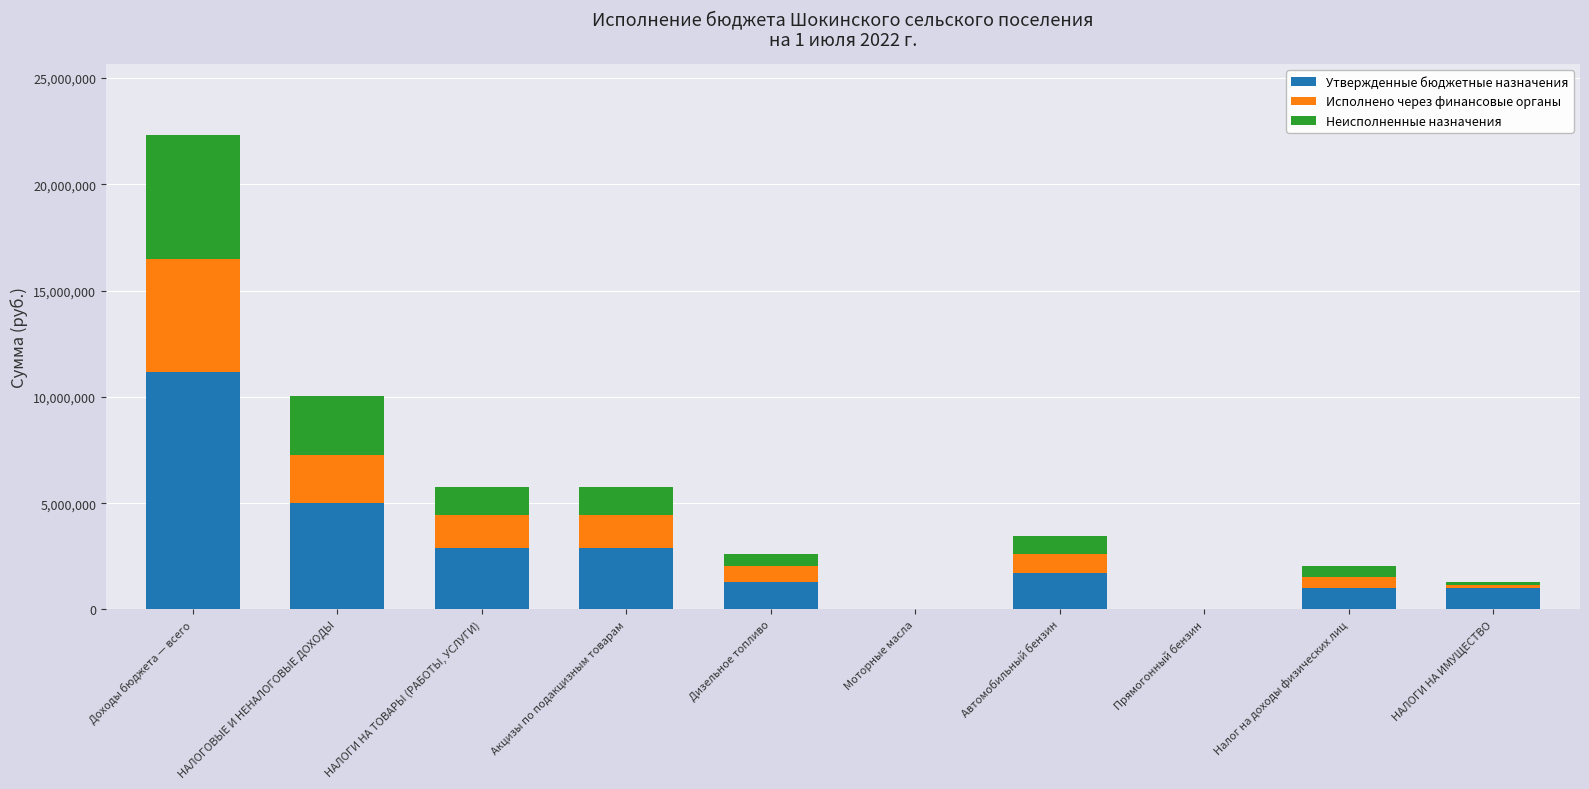

What is the sum of all Утвержденные бюджетные назначения values?

26974590.0